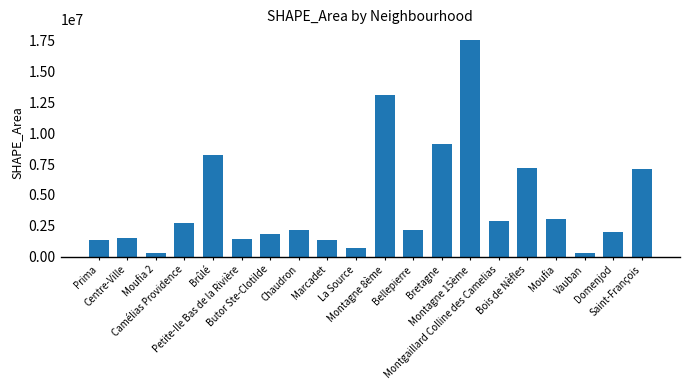

What is the sum of the values at Saint-François and Vauban?

7479515.2